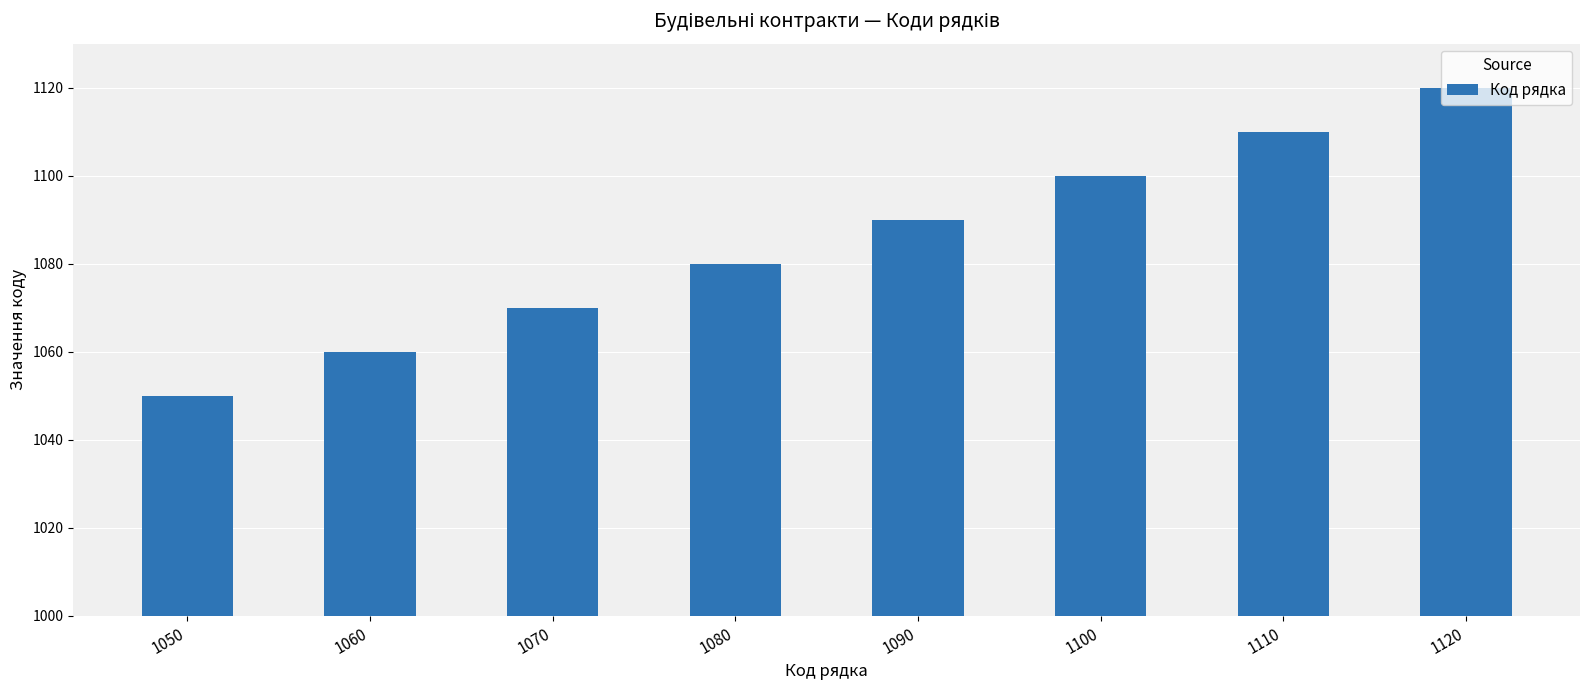

Which category has the lowest value across all series?

1050